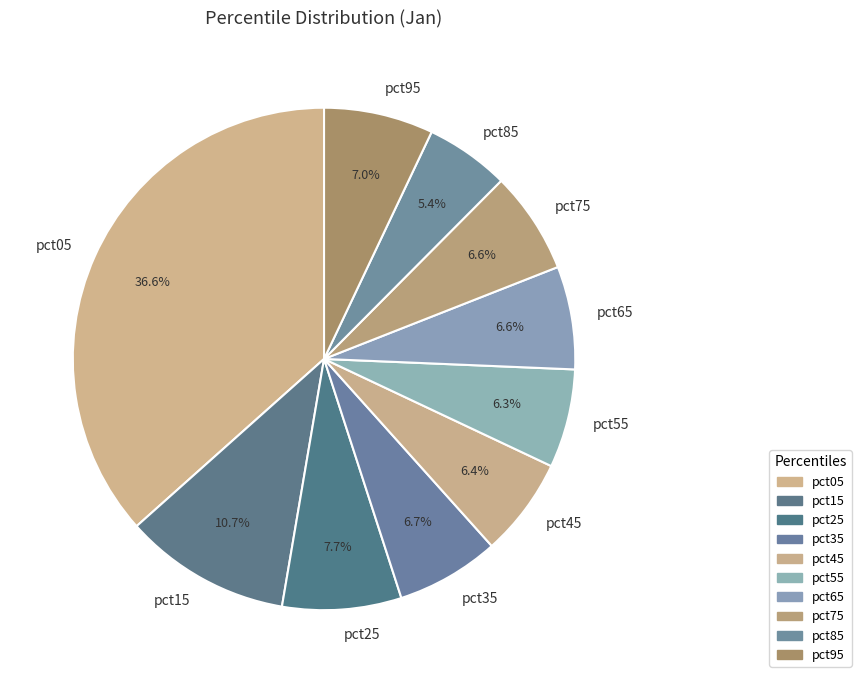

How much of the chart is everything except pct85?

94.6%